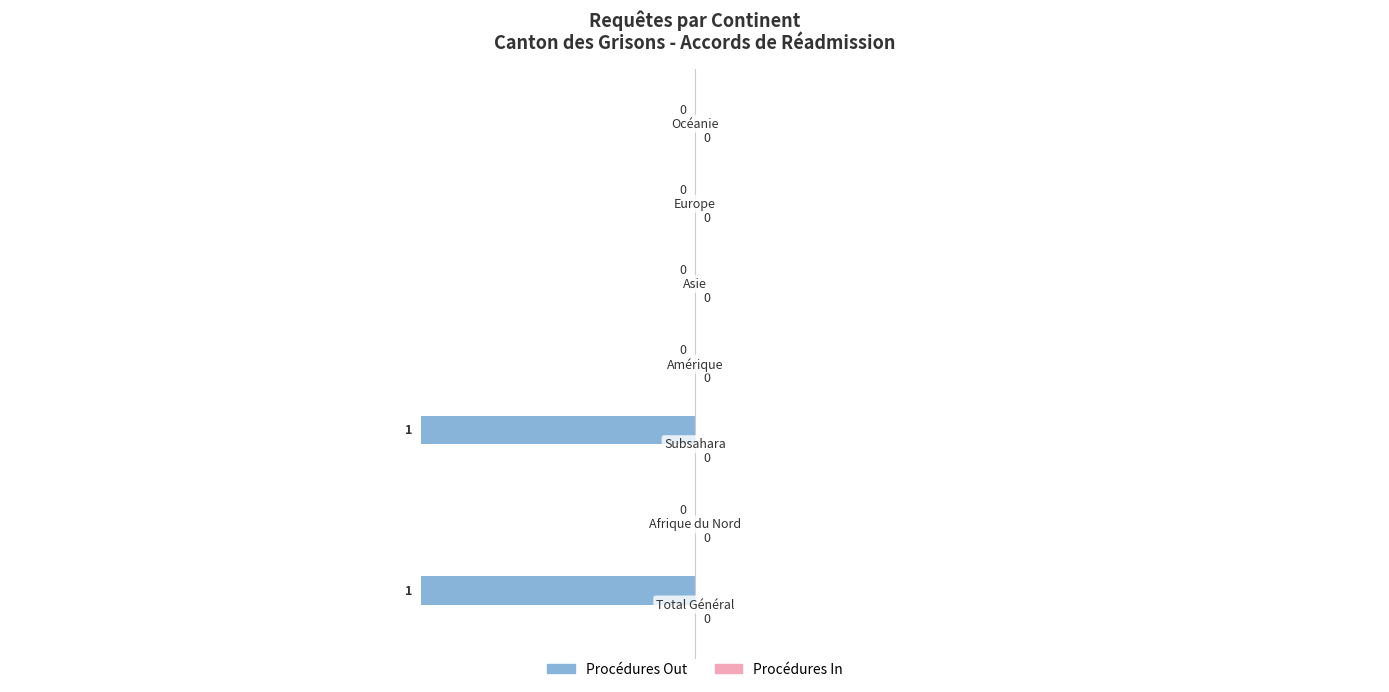

How many values are between -1 and 0?

7